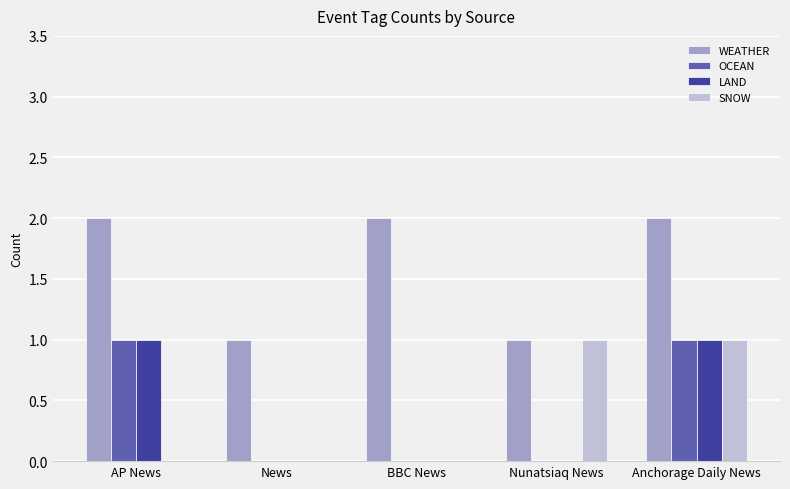

Is it true that WEATHER equals 2 at BBC News?

True